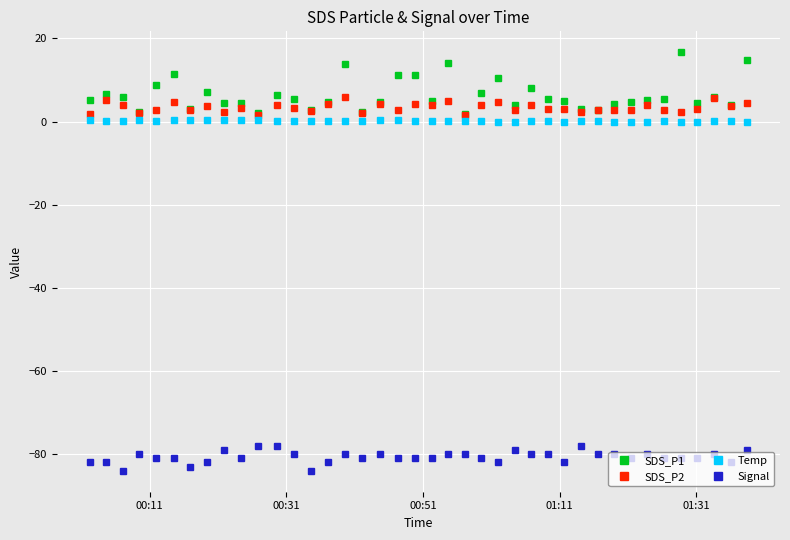

True or false: SDS_P1 has more than 2 points higher than both neighbors.

True